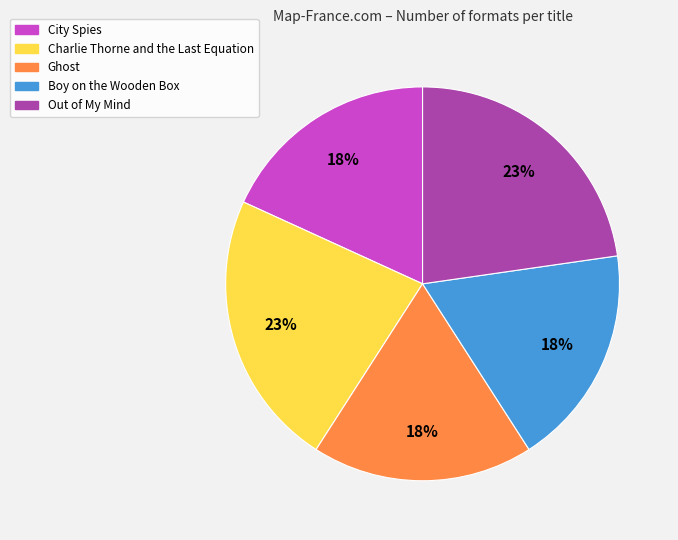

To the nearest percent, what is the combined percentage of Ghost and Out of My Mind?

41%